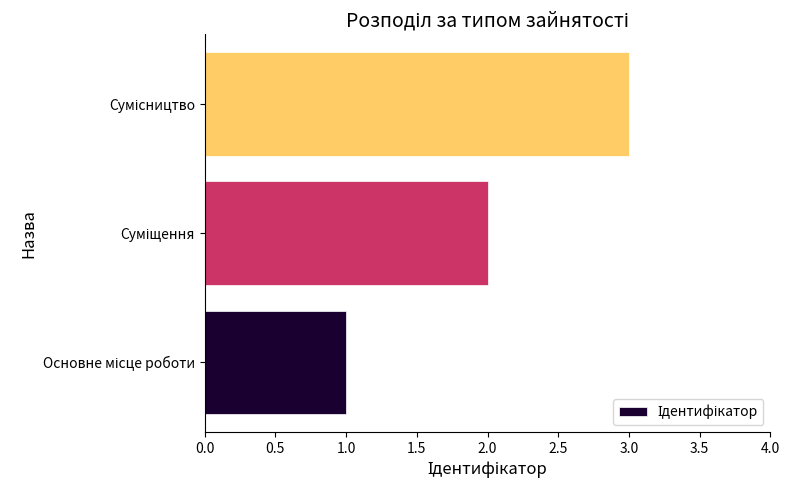

What is the sum of all values?

6